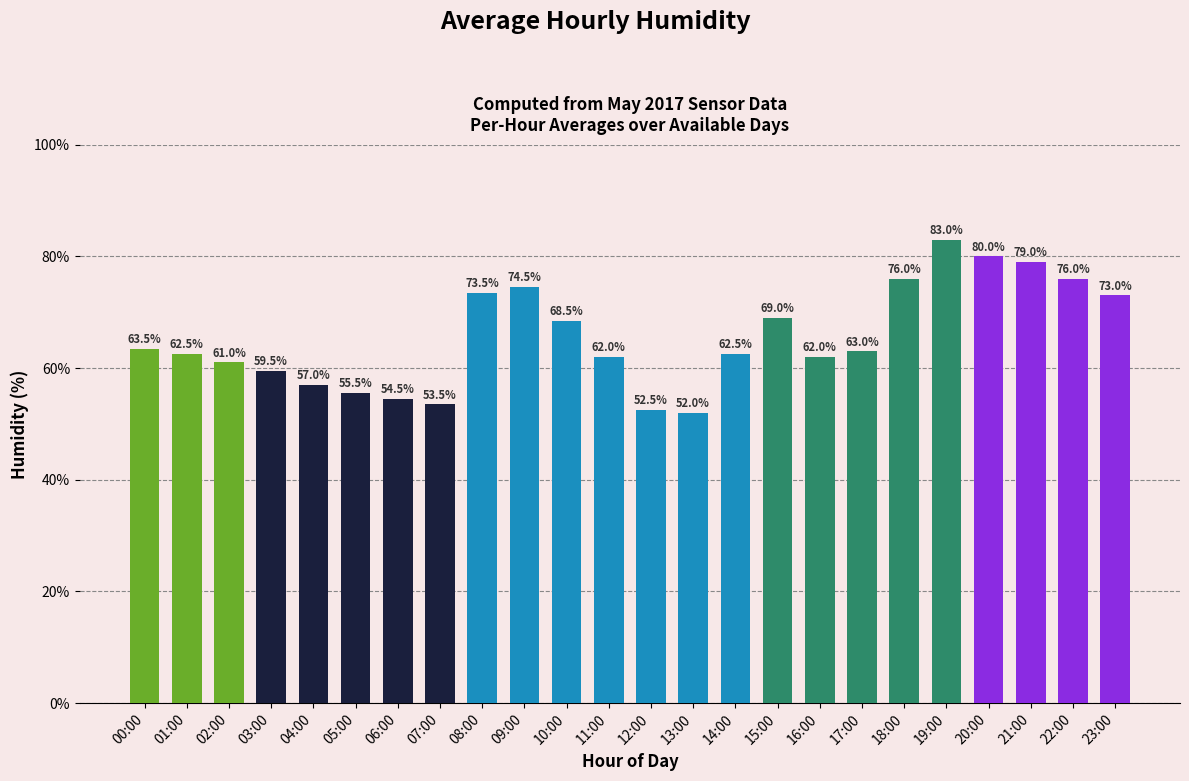

Reading left to right, transcribe all the data shown in this chart.

00:00=63.5	01:00=62.5	02:00=61.0	03:00=59.5	04:00=57.0	05:00=55.5	06:00=54.5	07:00=53.5	08:00=73.5	09:00=74.5	10:00=68.5	11:00=62.0	12:00=52.5	13:00=52.0	14:00=62.5	15:00=69.0	16:00=62.0	17:00=63.0	18:00=76.0	19:00=83.0	20:00=80.0	21:00=79.0	22:00=76.0	23:00=73.0